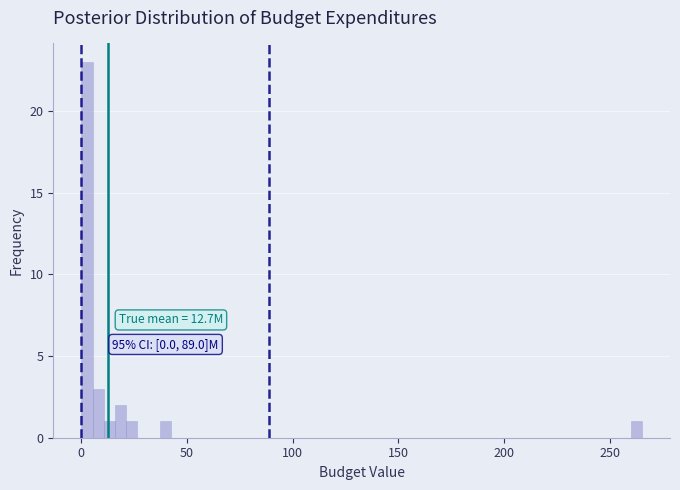

Around what value on the x-axis is the tallest bar? Give the approximate position of its centre, as read against the axis.

5